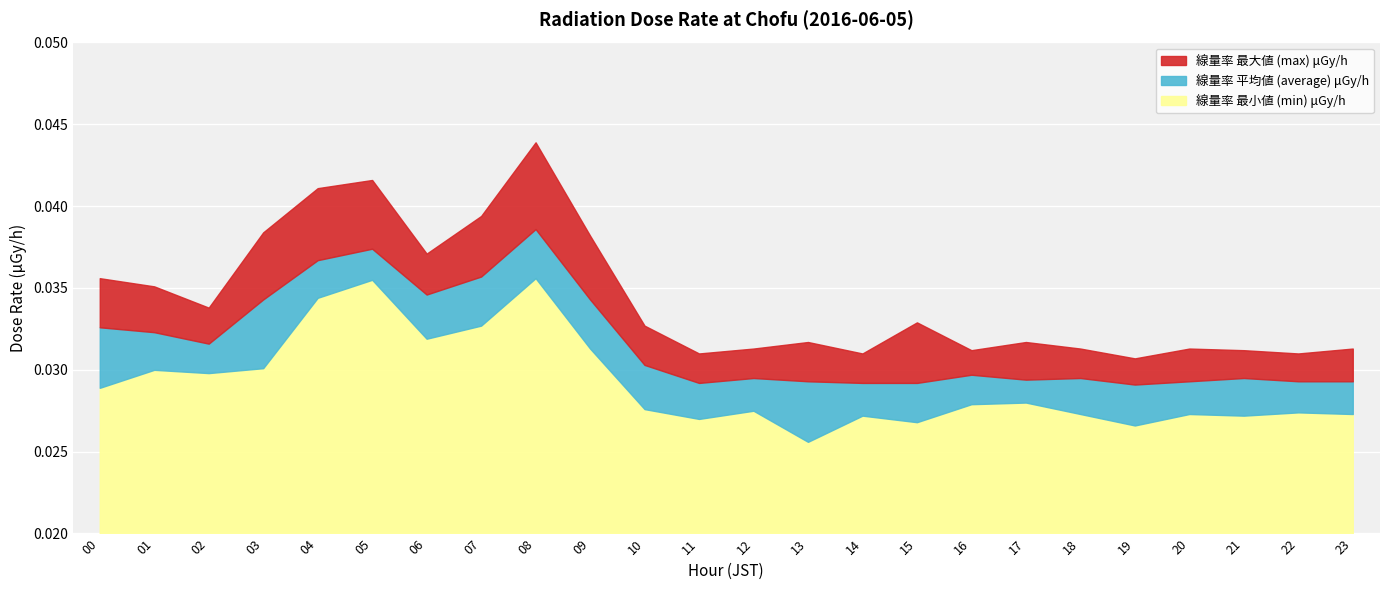

Is it true that 線量率 最小値 (min) μGy/h equals 0.0 at 2016-06-05 04?

False